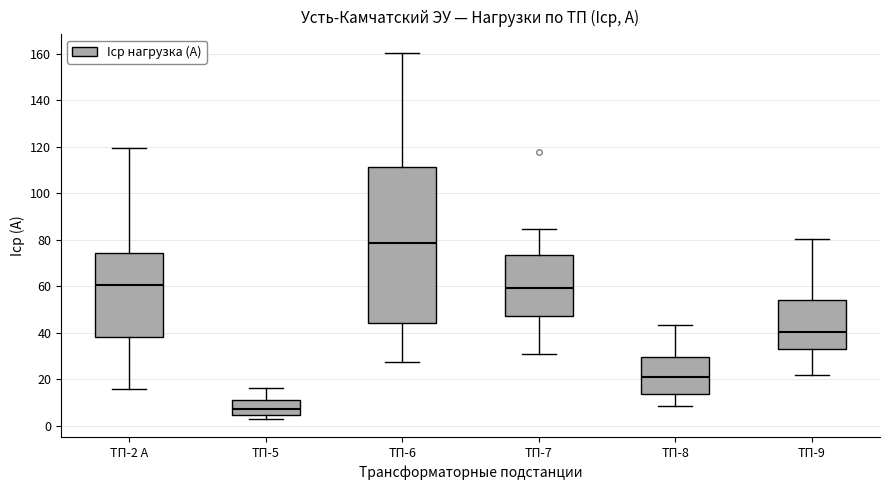

Where does the upper whisker of the box for ТП-9 end on the y-axis? The values are not printed on the chart, so give them approximately, as read against the axis.

80